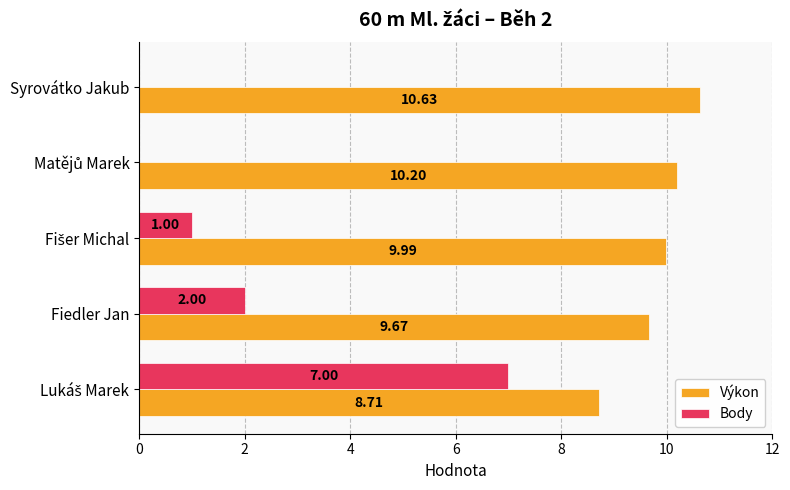

What are all the series names shown in the legend?

Výkon, Body